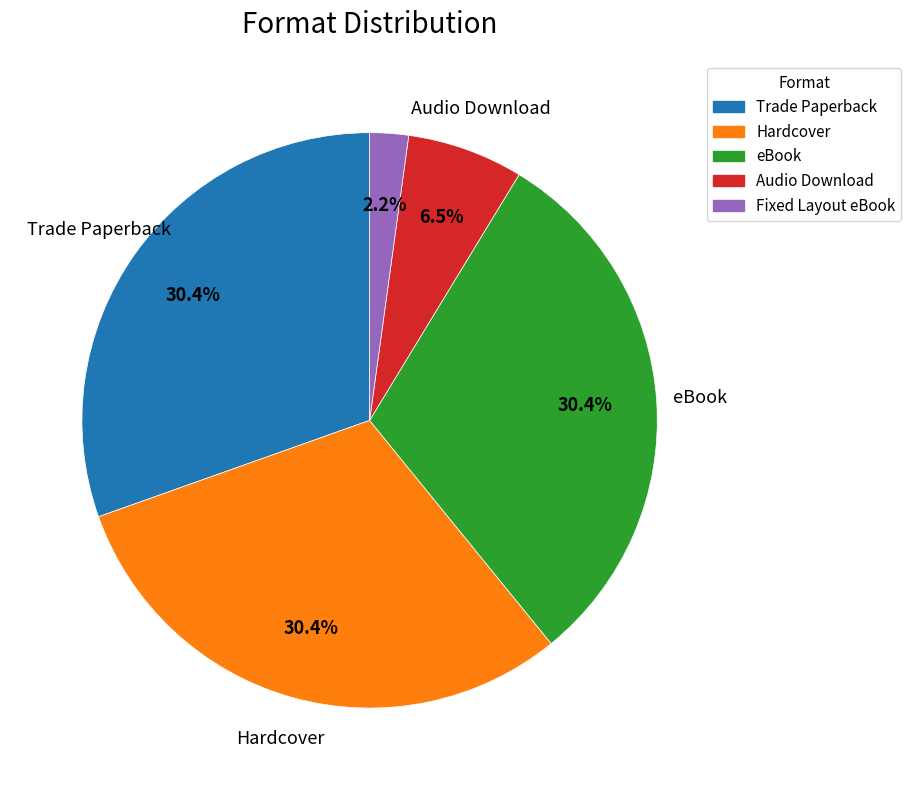

How many segments does this pie chart have?

5